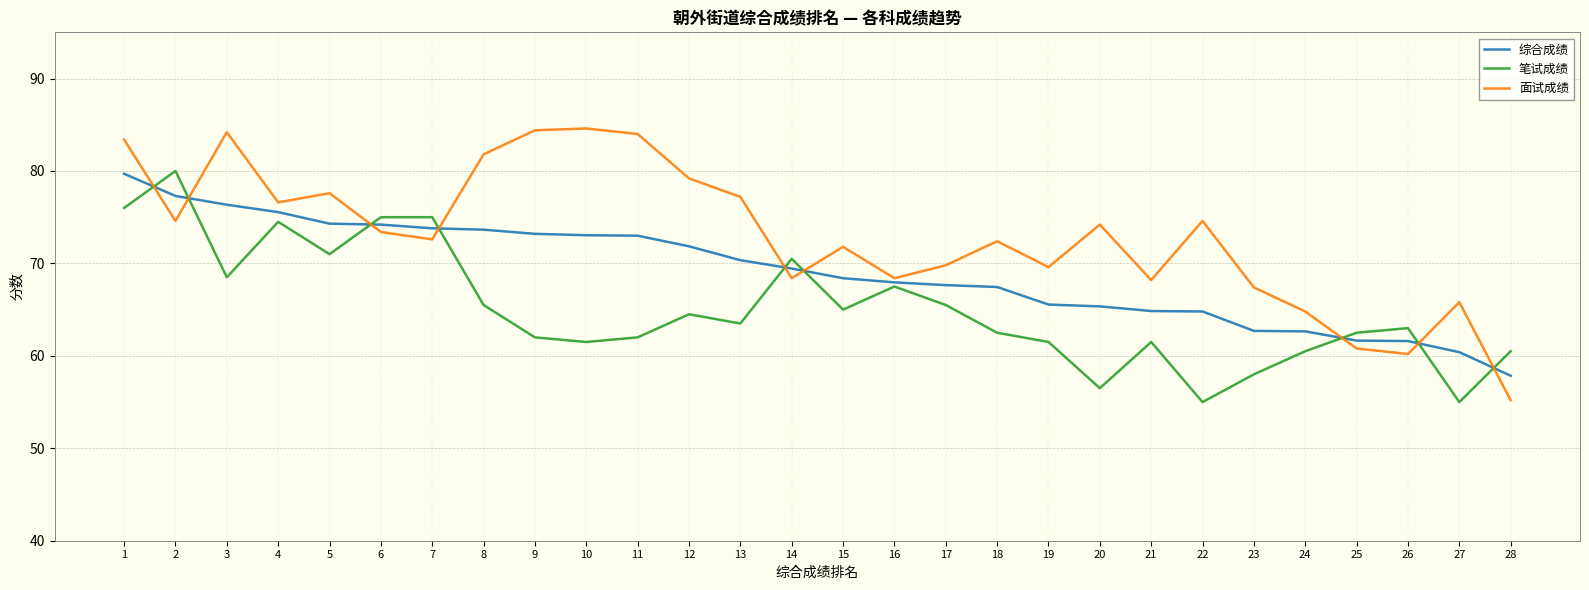

What is the total value across all series at 1?

239.1